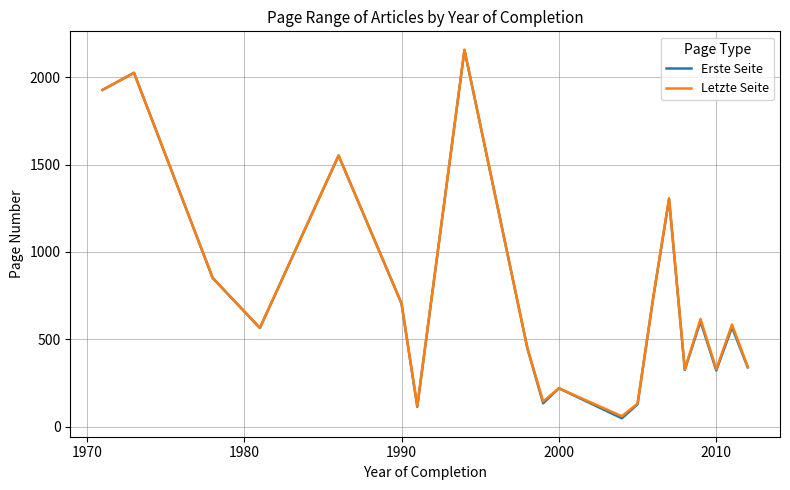

Which series has the widest spread of values?

Erste Seite